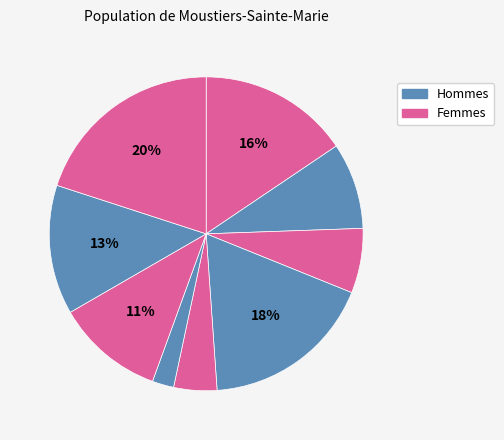

How many slices are in this pie chart?

9